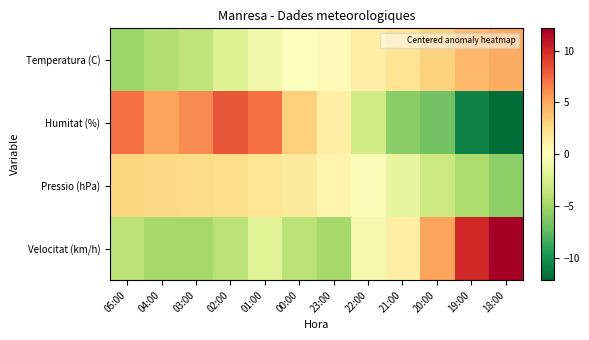

Which label corresponds to the largest value in the chart?

18:00